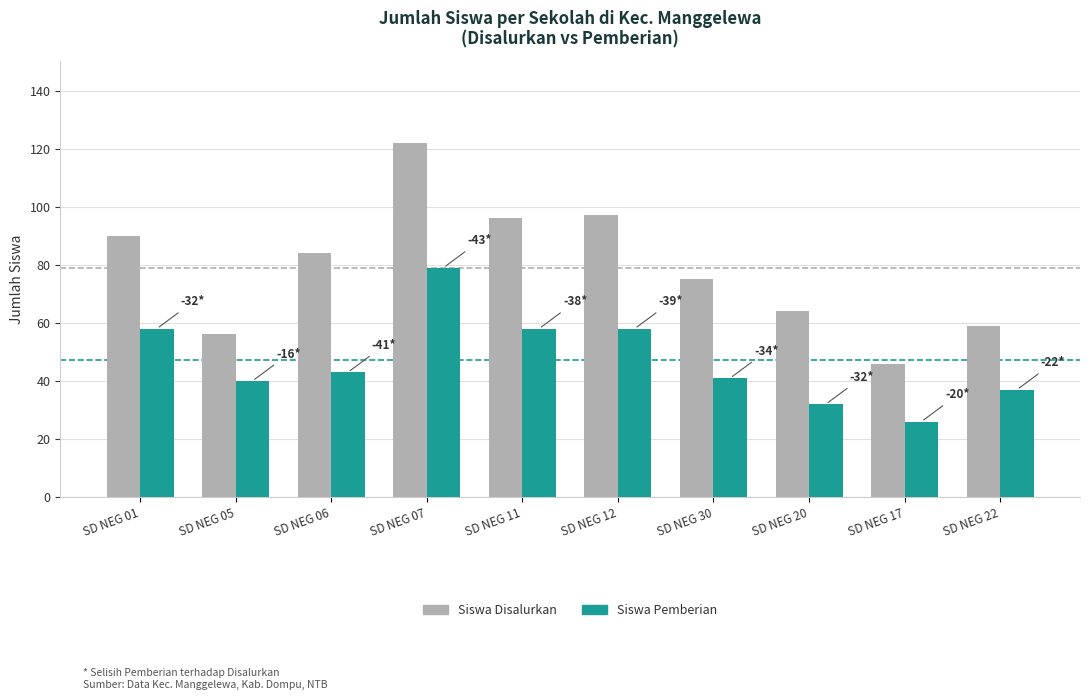

Between SD NEG 01 and SD NEG 17, which series saw the biggest shift?

Siswa Disalurkan